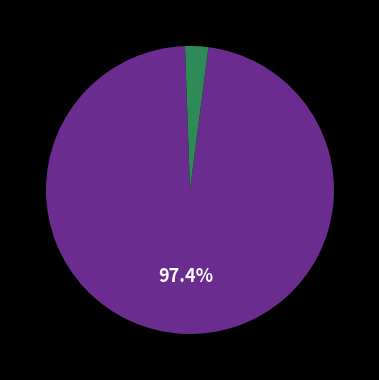

How many segments does this pie chart have?

2